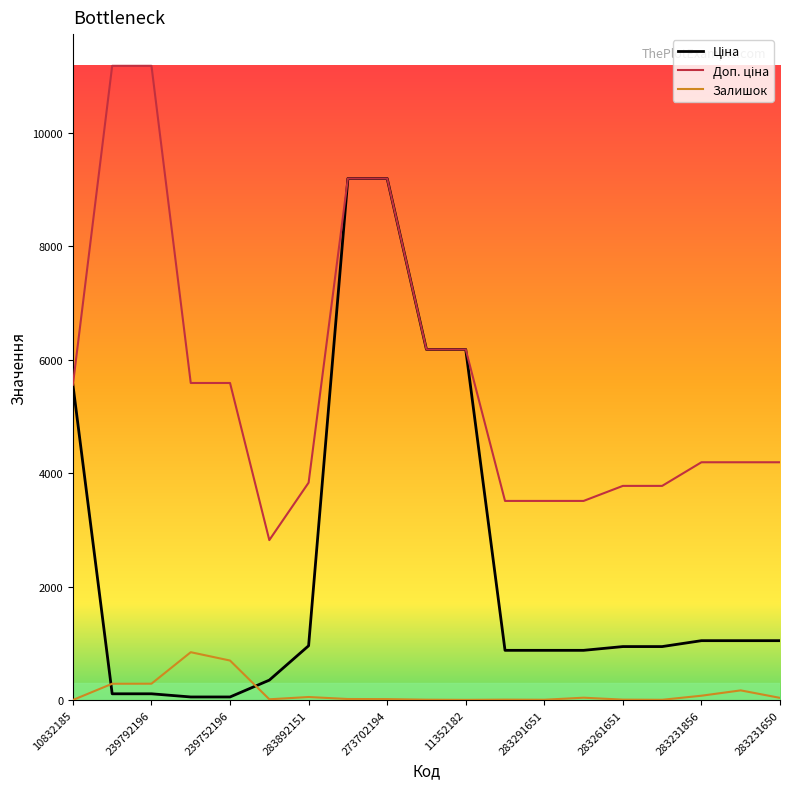

What is the highest value of the Залишок series?

845.0